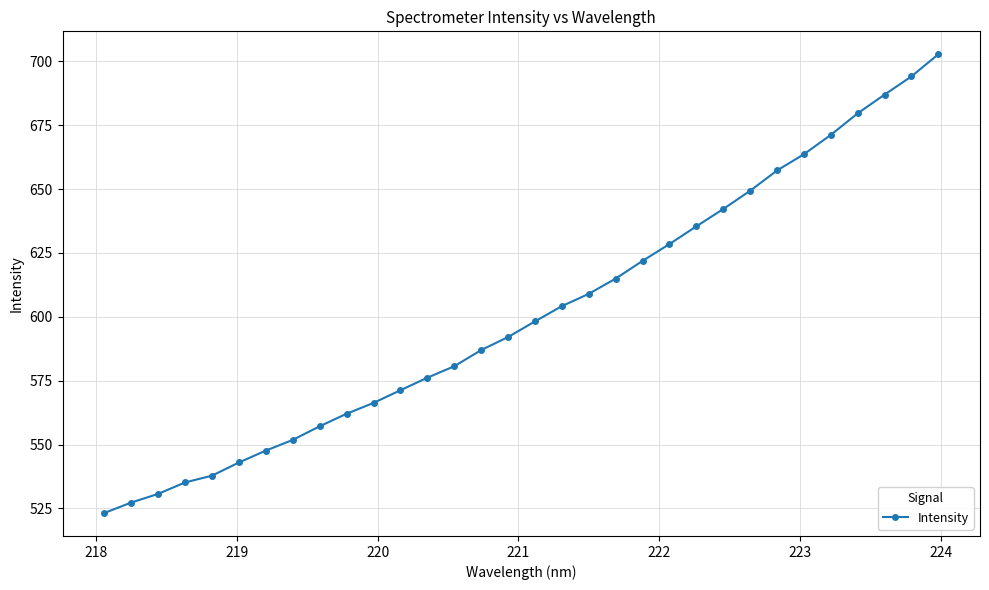

Does the chart have visible grid lines?

Yes